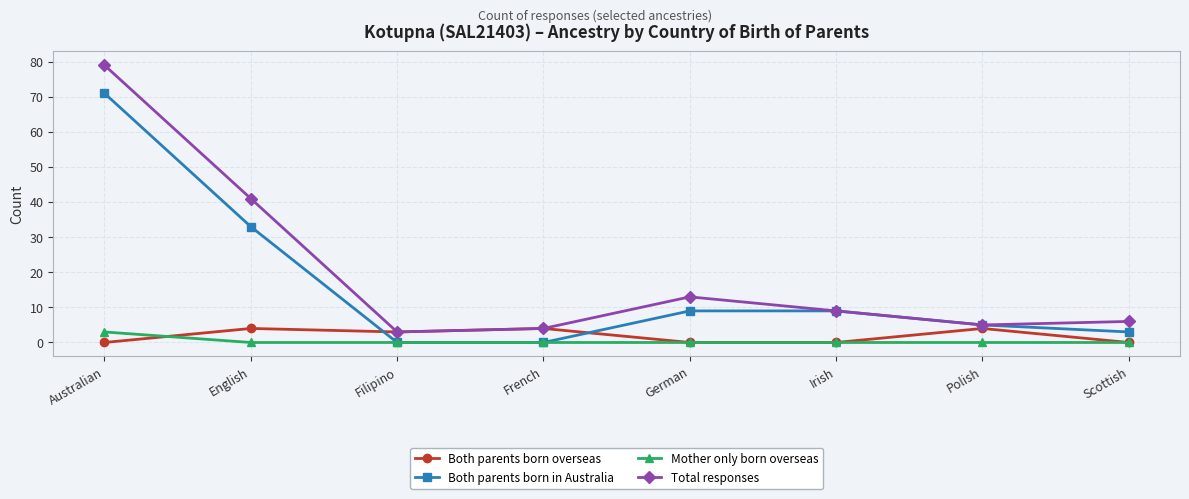

Is it true that Total responses equals 3 at Filipino?

True